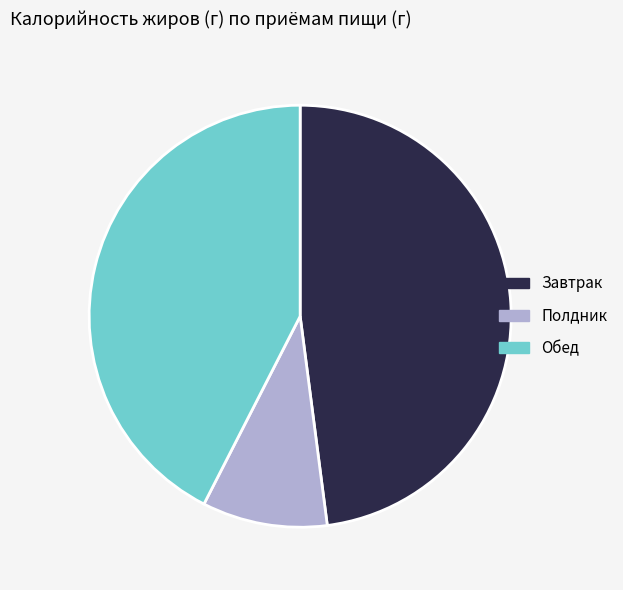

Rank the categories by value from highest to lowest.

Завтрак, Обед, Полдник